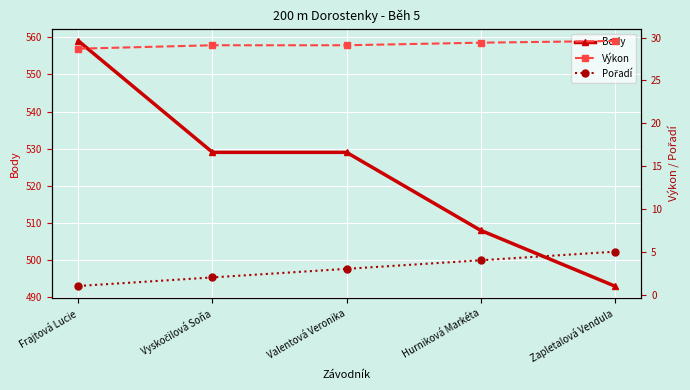

True or false: Pořadí has more than 0 points higher than both neighbors.

False